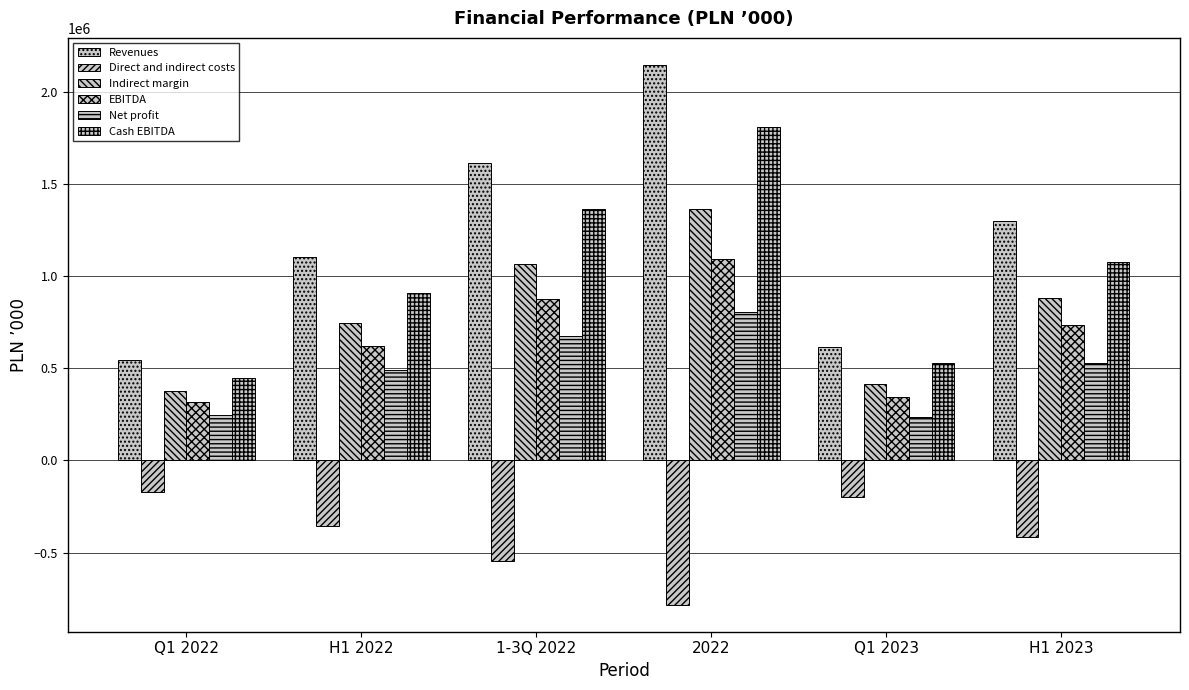

Rank the categories by Revenues value from lowest to highest.

Q1 2022, Q1 2023, H1 2022, H1 2023, 1-3Q 2022, 2022